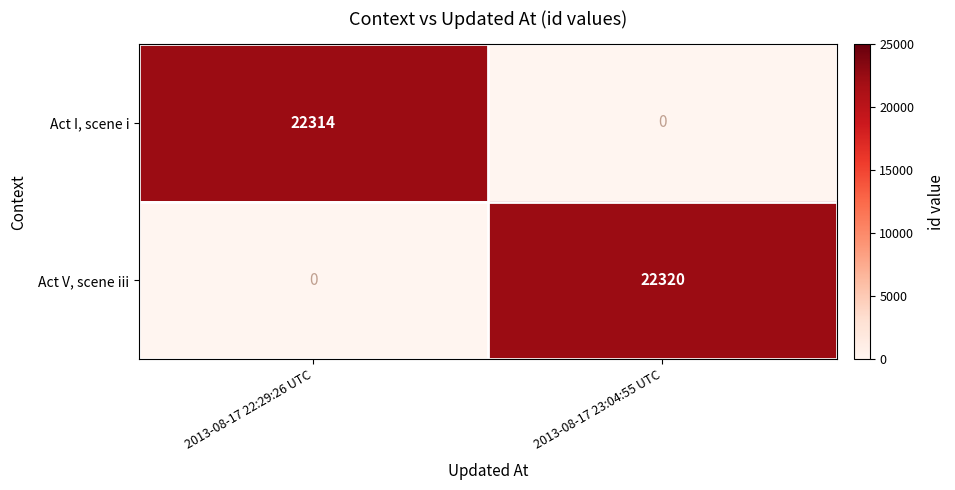

Which series has the widest spread of values?

Act V, scene iii